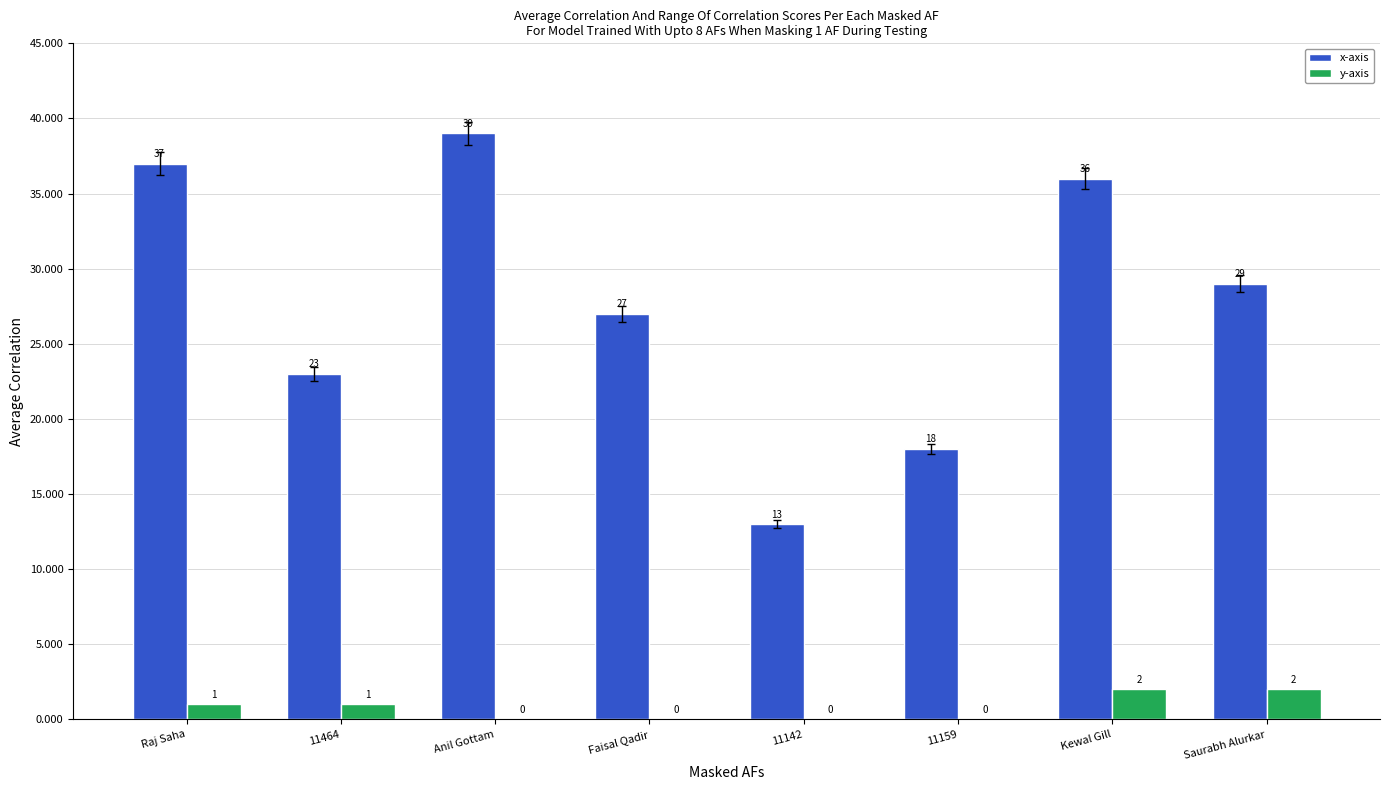

Are the bars grouped side by side (vs. stacked)?

Yes